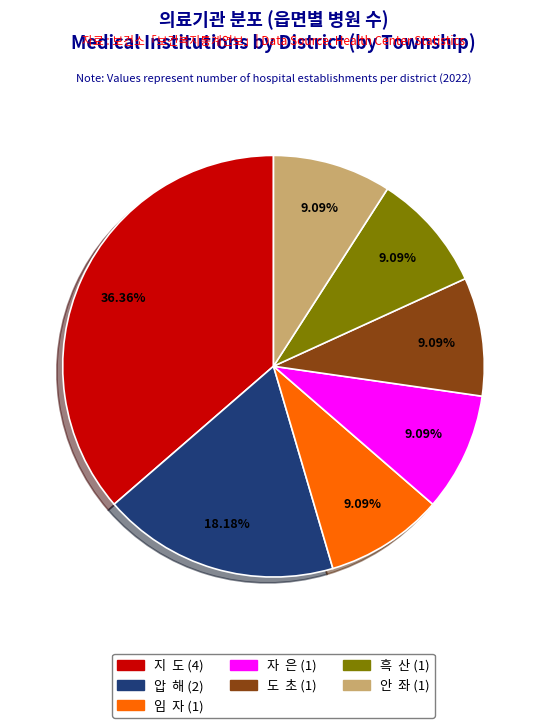

Does any single category account for the majority?

No